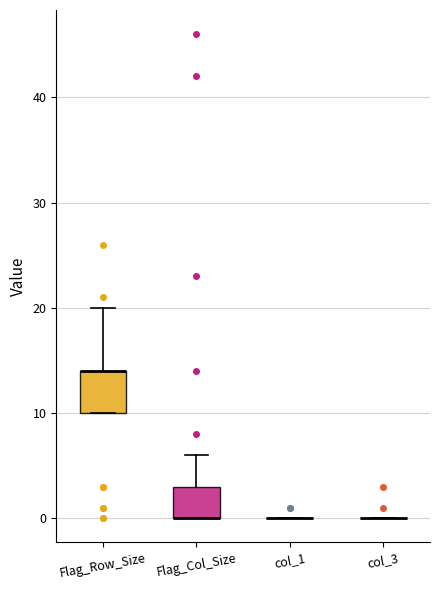

Reading left to right, transcribe this box plot: for each box, give where its median line is, the range the box spans, and where its two whiskers end, as read against the y-axis. The values are not printed on the chart, so give them approximately, as read against the axis.

Flag_Row_Size: median 14 (drawn on the box's upper edge), box 10 to 14, whiskers 10 to 20
Flag_Col_Size: median 0 (drawn on the box's lower edge), box 0 to 3, whiskers 0 to 6
col_1: box collapsed to a line at 0, whiskers 0 to 0
col_3: box collapsed to a line at 0, whiskers 0 to 0